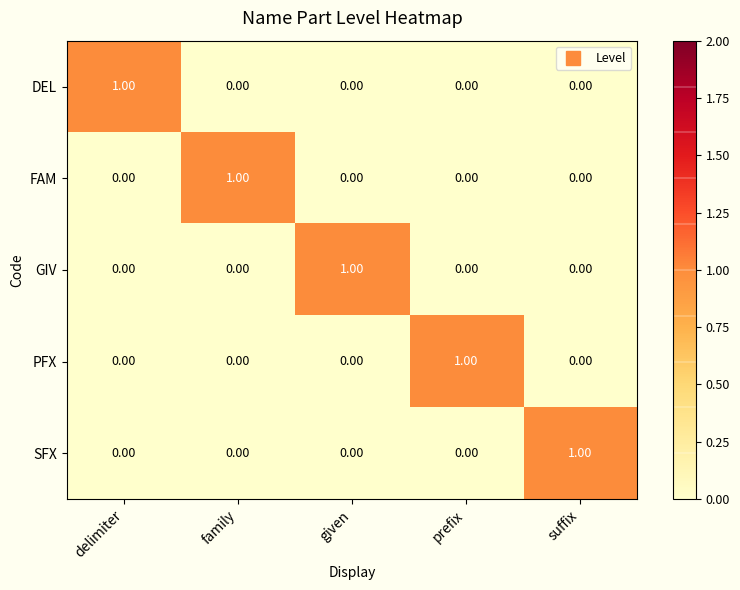

What is the difference between the highest and lowest values at family?

1